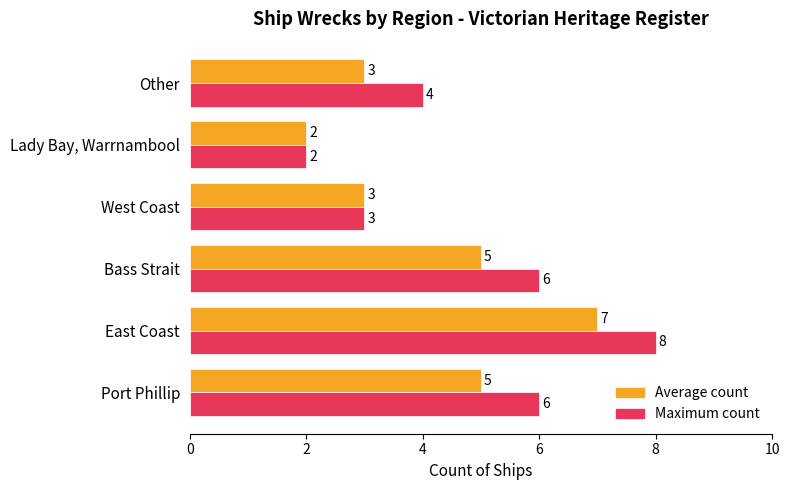

How many Average count values are between 3 and 5?

4